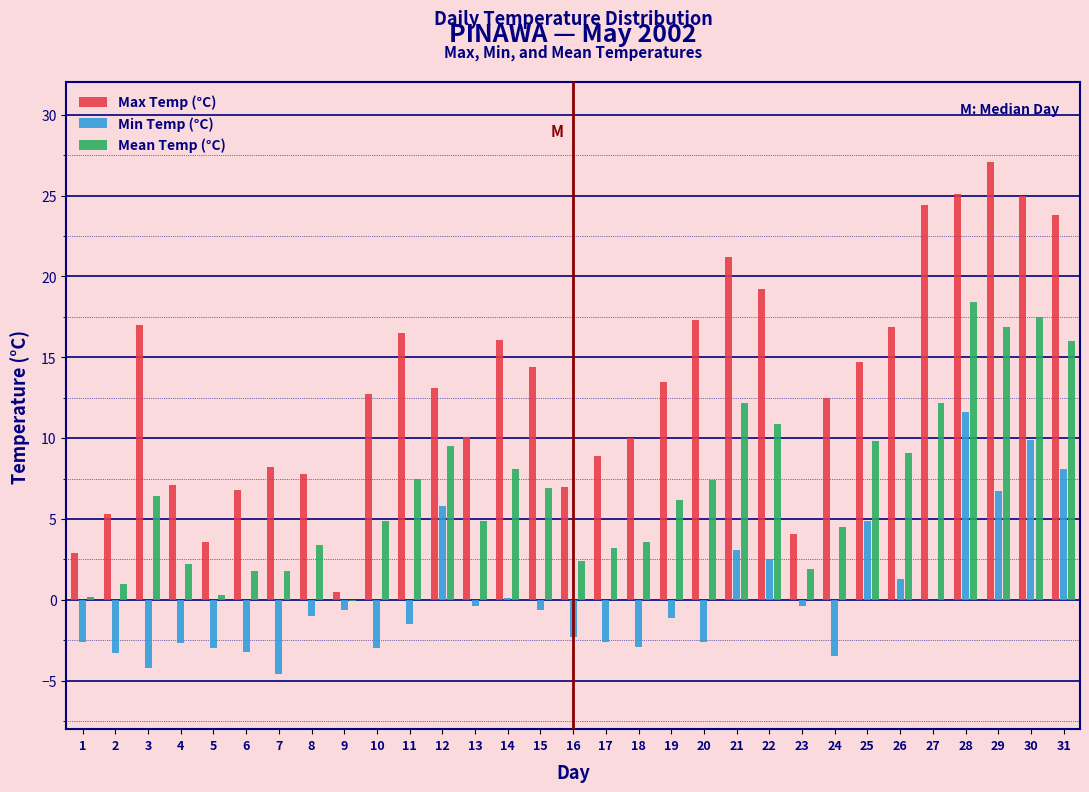

What is the sum of all Min Temp (°C) values?

7.9